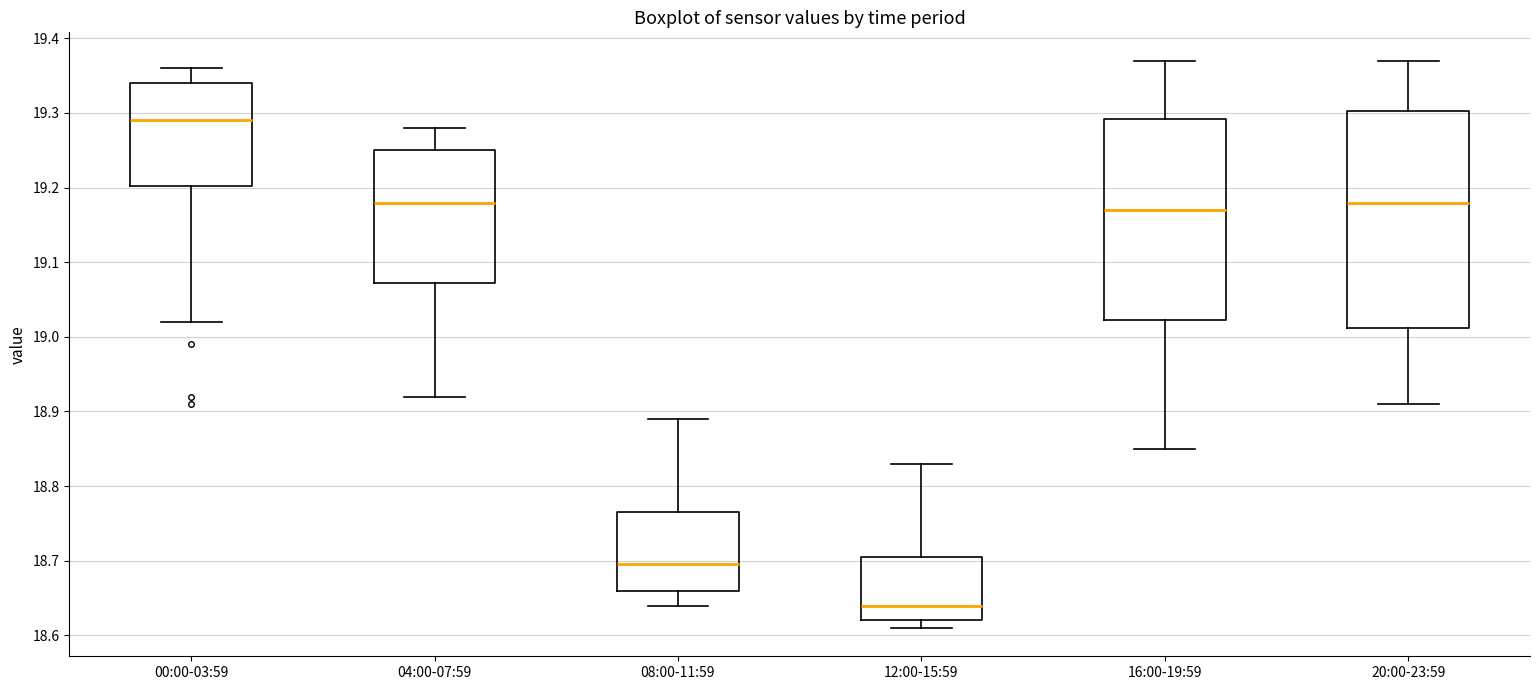

Reading left to right, read every box against the y-axis: the position of its median line, the range the box covers, and the ends of its whiskers. The values are not printed on the chart, so give them approximately, as read against the axis.

00:00-03:59: median 19.29, box 19.20 to 19.34, whiskers 19.02 to 19.36
04:00-07:59: median 19.18, box 19.07 to 19.25, whiskers 18.92 to 19.28
08:00-11:59: median 18.70, box 18.66 to 18.77, whiskers 18.64 to 18.89
12:00-15:59: median 18.64, box 18.62 to 18.71, whiskers 18.61 to 18.83
16:00-19:59: median 19.17, box 19.02 to 19.29, whiskers 18.85 to 19.37
20:00-23:59: median 19.18, box 19.01 to 19.30, whiskers 18.91 to 19.37